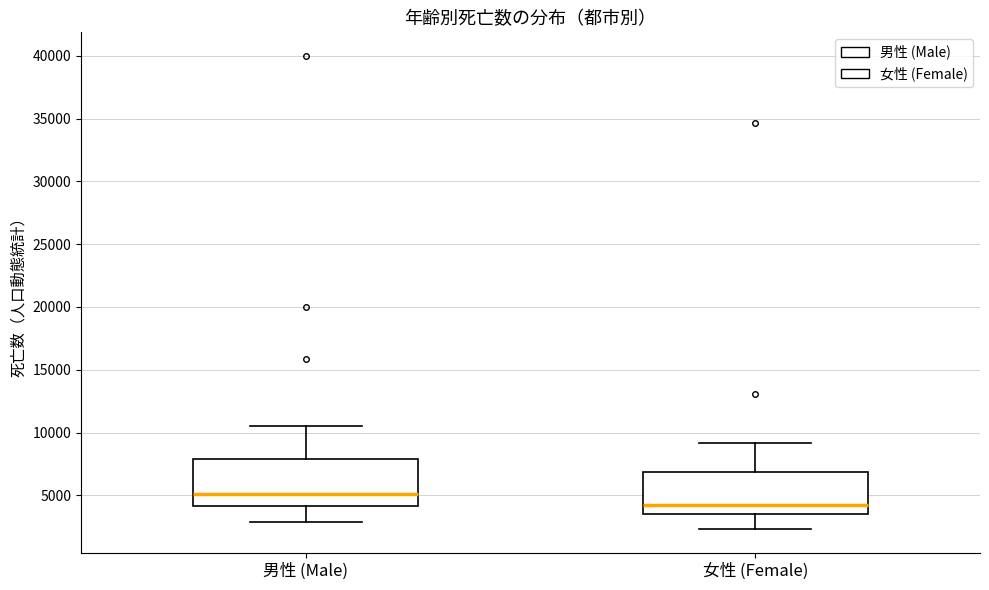

Reading left to right, transcribe this box plot: for each box, give where its median line is, the range the box spans, and where its two whiskers end, as read against the y-axis. The values are not printed on the chart, so give them approximately, as read against the axis.

男性 (Male): median 5000, box 4000 to 8000, whiskers 3000 to 10500
女性 (Female): median 4500, box 3500 to 7000, whiskers 2500 to 9000